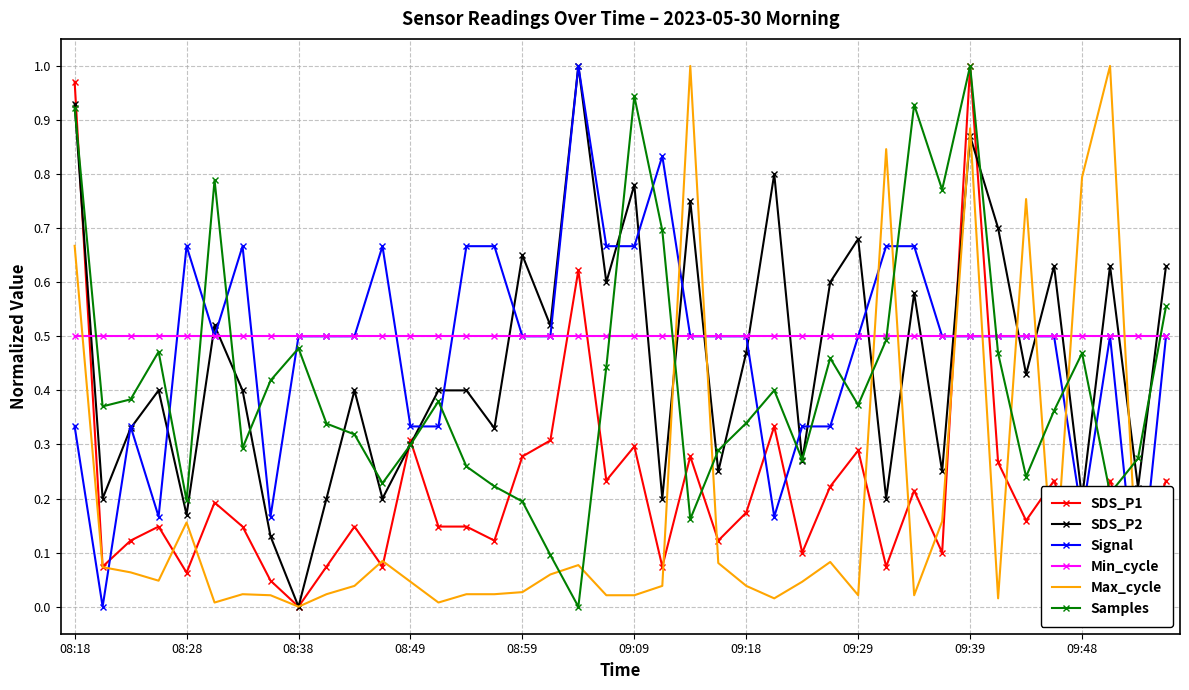

How many times do Signal and SDS_P1 cross each other?

7